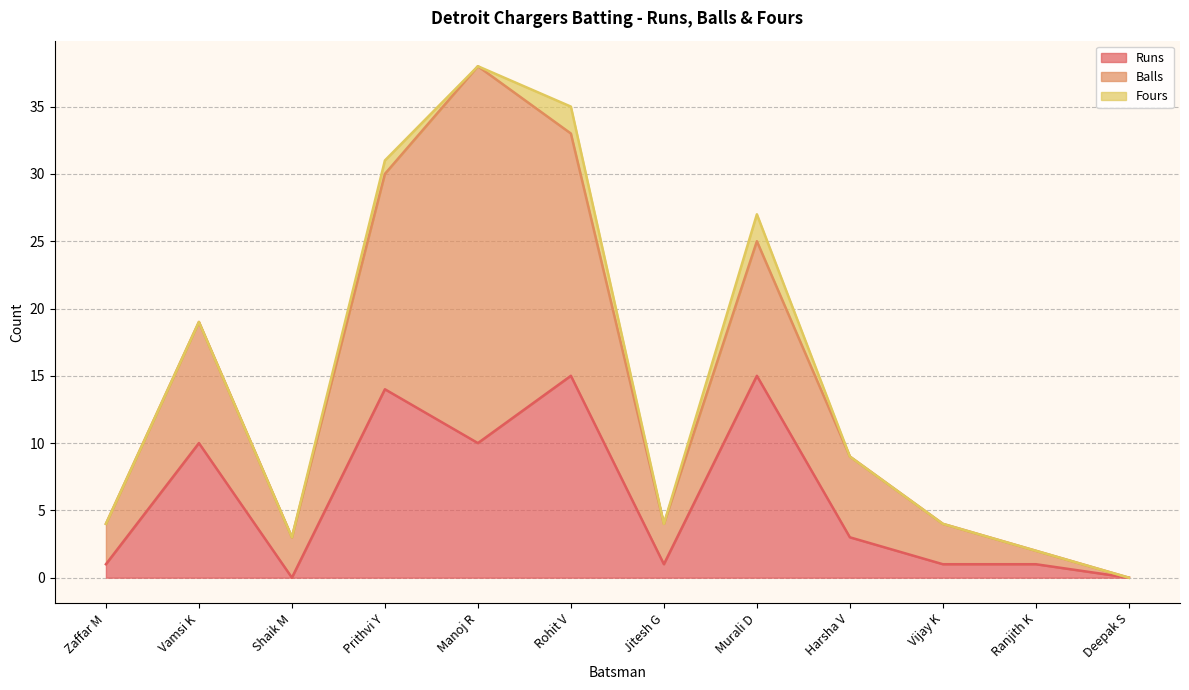

Count the number of categories in the chart.

12